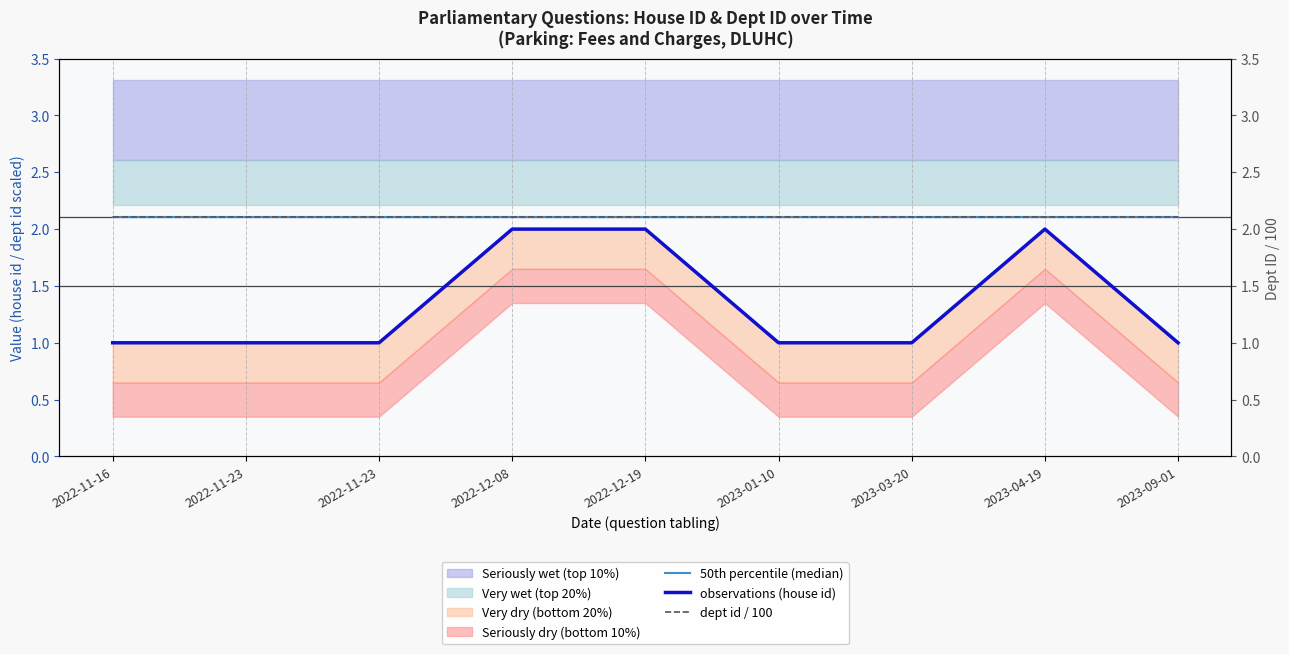

Is the value of 50th percentile (median) at 2022-11-16 greater than the value of dept id / 100 at 2023-09-01?

No